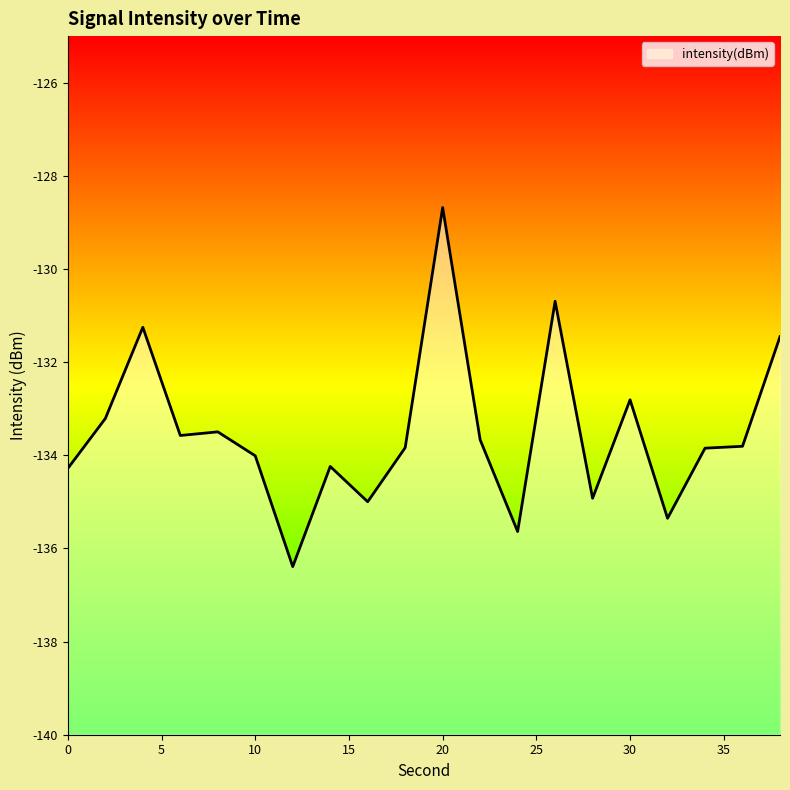

List the labels in order of value, largest first.

20, 26, 4, 38, 30, 2, 8, 6, 22, 36, 18, 34, 10, 14, 0, 28, 16, 32, 24, 12